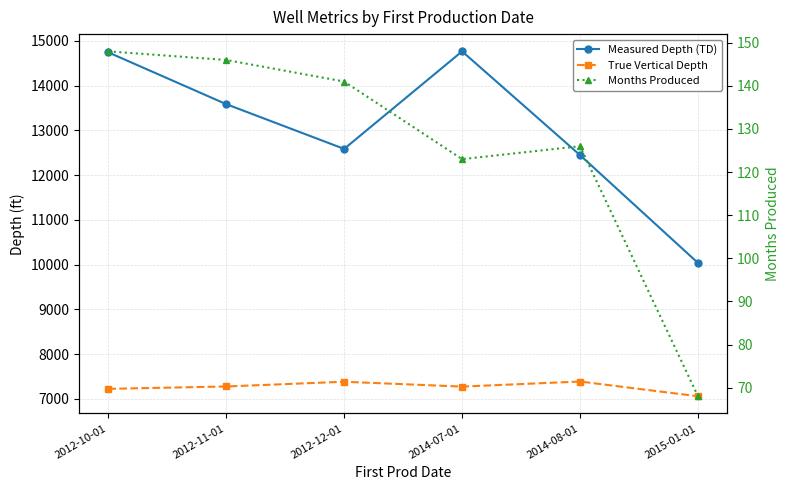

How many values in the Measured Depth (TD) series are below 13584?

3